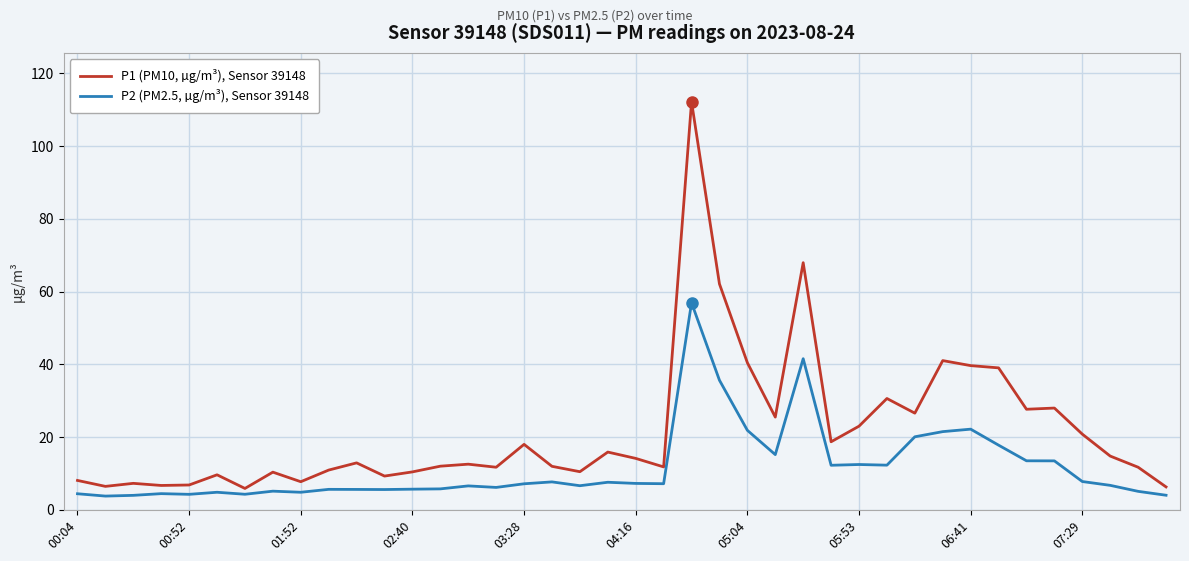

Which series has the largest total across all categories?

P1 (PM10, µg/m³), Sensor 39148